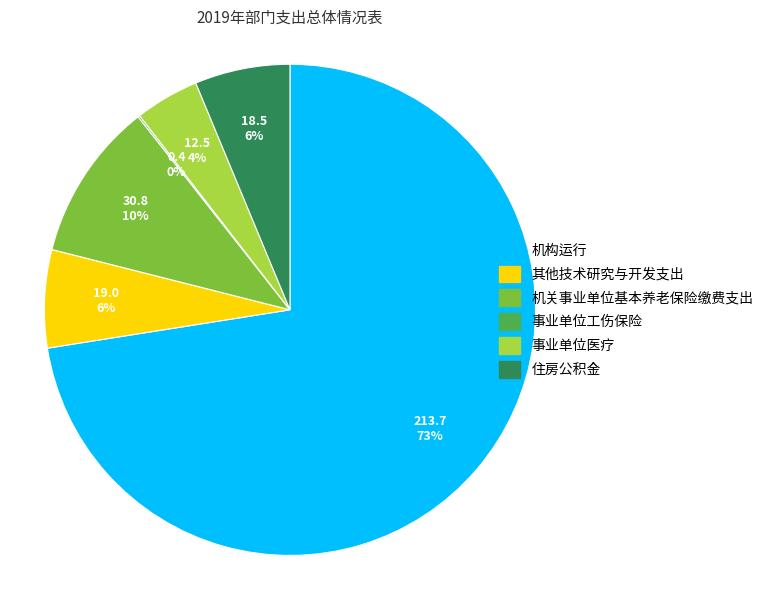

True or false: 机关事业单位基本养老保险缴费支出 accounts for 21% of the total.

False